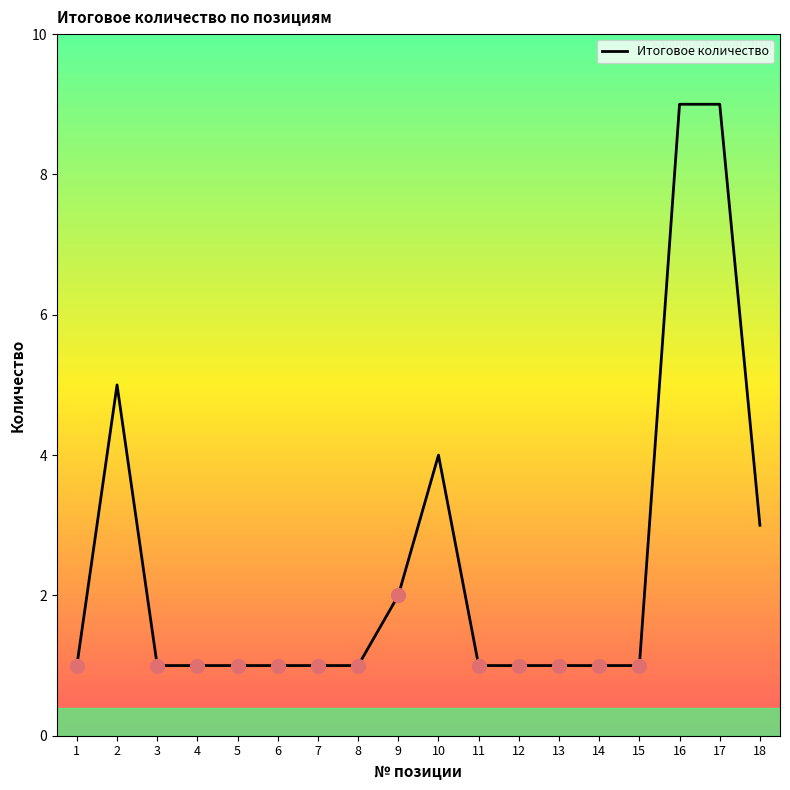

Reading left to right, transcribe all the data shown in this chart.

1	5	1	1	1	1	1	1	2	4	1	1	1	1	1	9	9	3